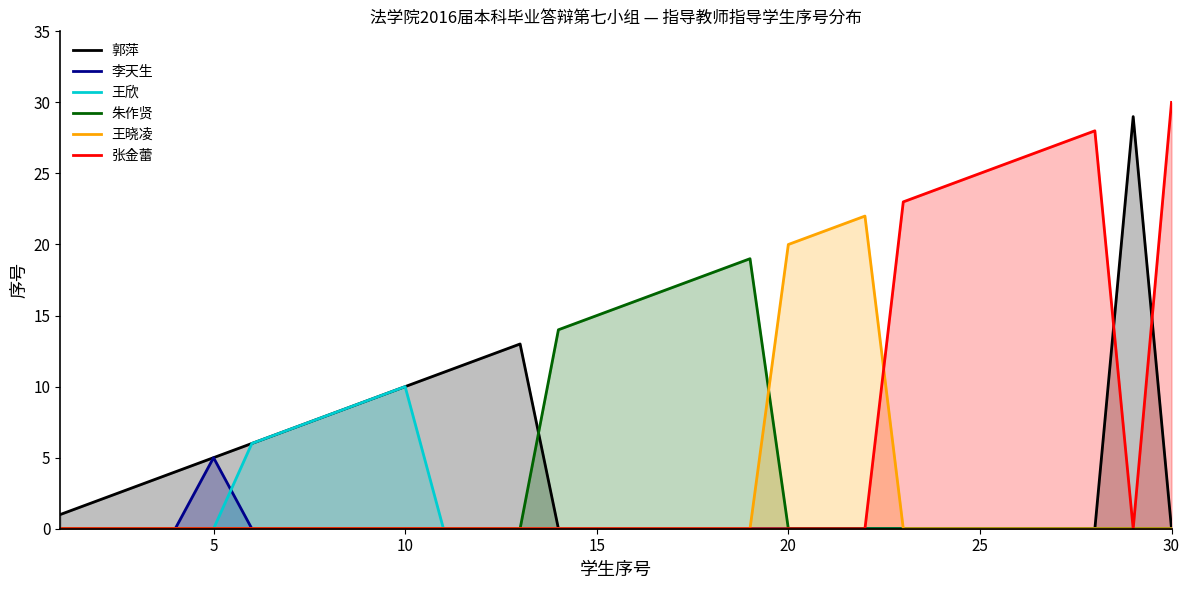

What are all the series names shown in the legend?

郭萍, 李天生, 王欣, 朱作贤, 王晓凌, 张金蕾